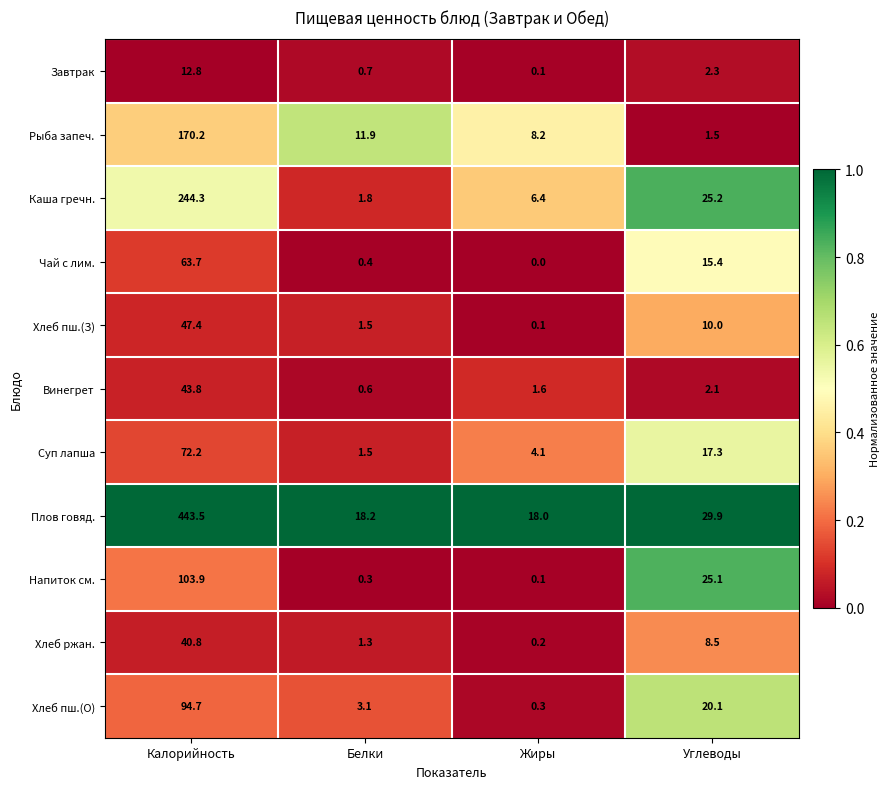

What is the average value of the Завтрак series?

4.0